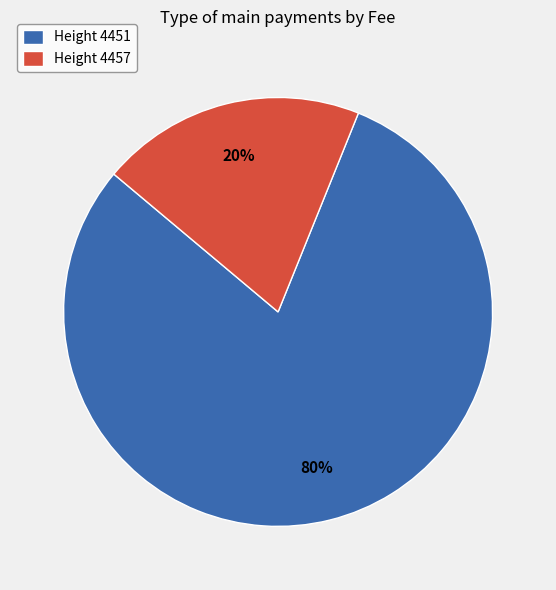

Does Height 4457 represent more than half of the total?

No